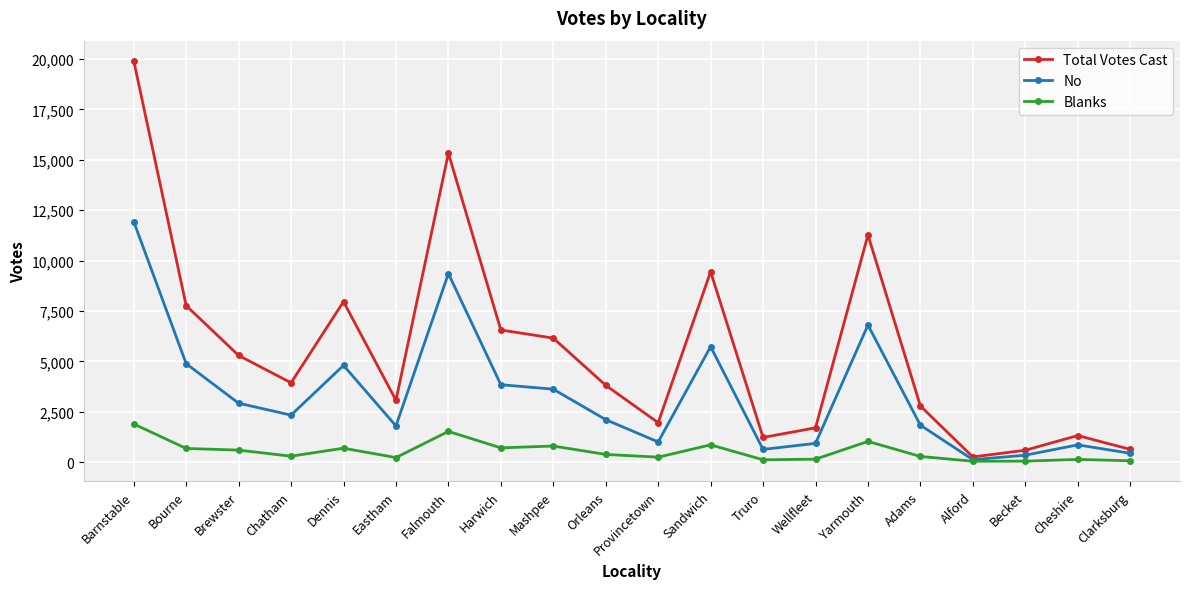

What are all the series names shown in the legend?

Total Votes Cast, No, Blanks